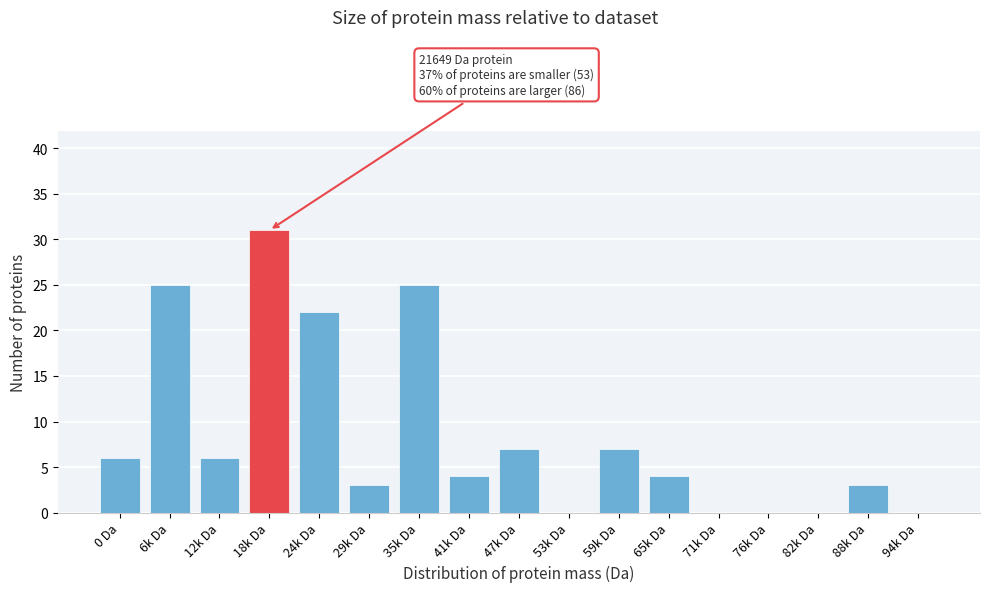

Reading right to left, what are all the values shown in this chart?

94k Da=0	88k Da=3	82k Da=0	76k Da=0	71k Da=0	65k Da=4	59k Da=7	53k Da=0	47k Da=7	41k Da=4	35k Da=25	29k Da=3	24k Da=22	18k Da=31	12k Da=6	6k Da=25	0 Da=6